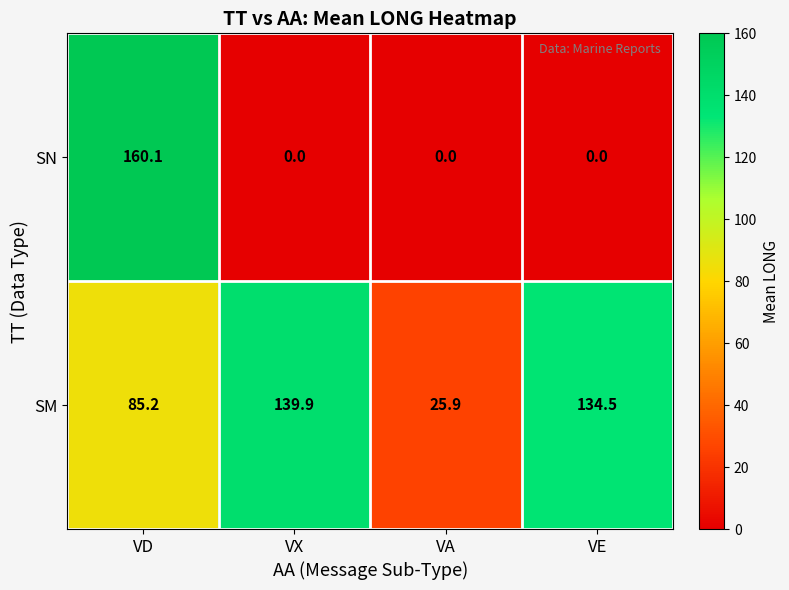

What is the difference between the maximum and minimum values in the SN series?

160.1